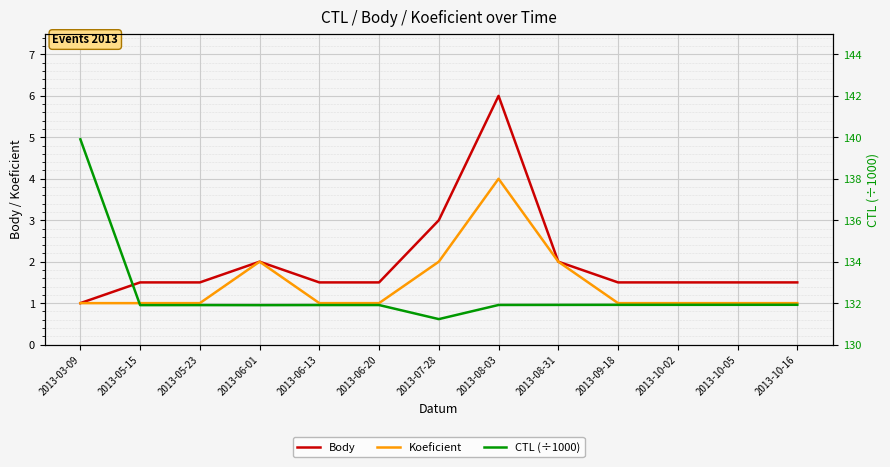

What is the spread (max minus min) of values at 2013-10-05?

130.9